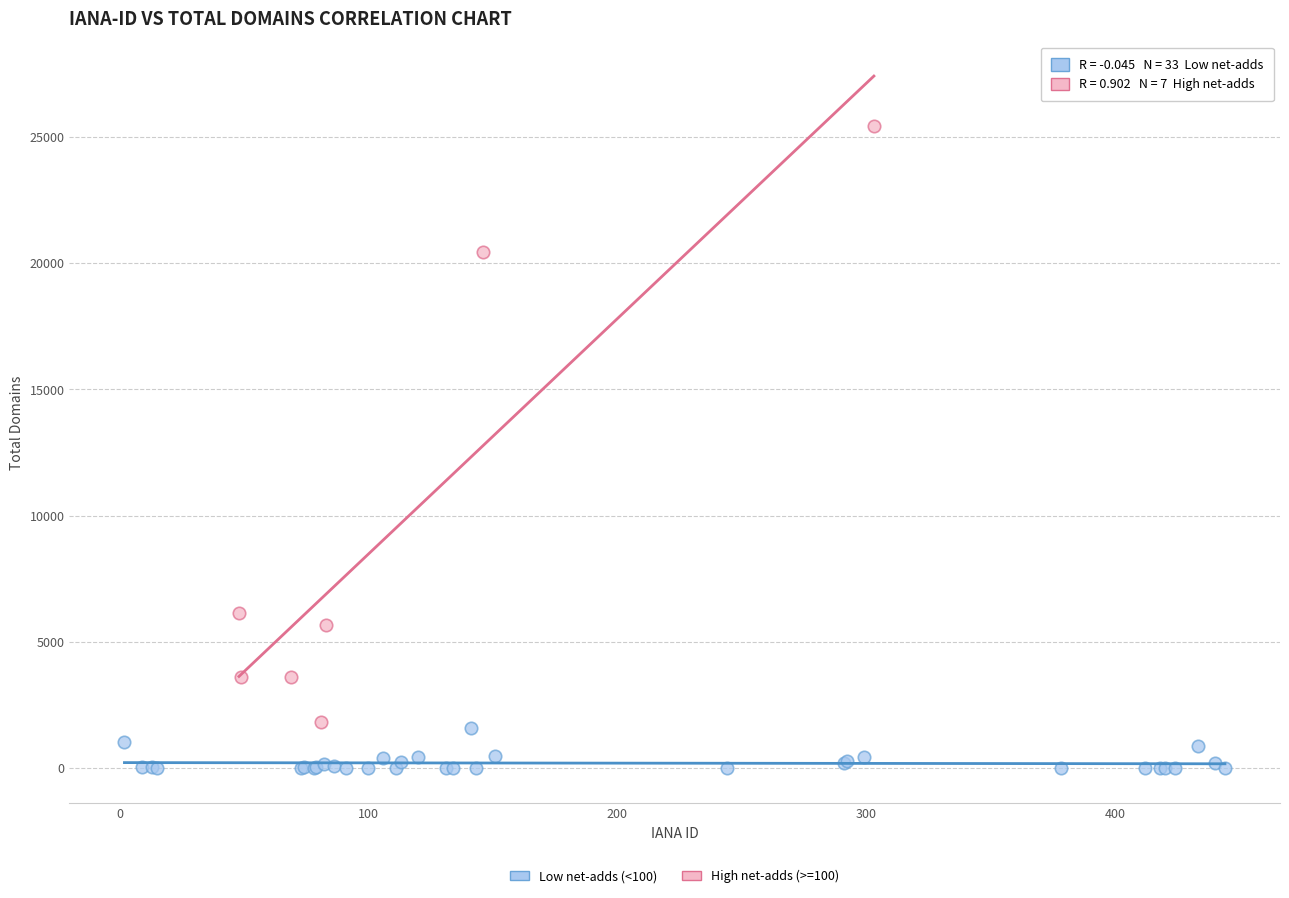

Which series contains the lowest Y value?

Low net-adds (<100)